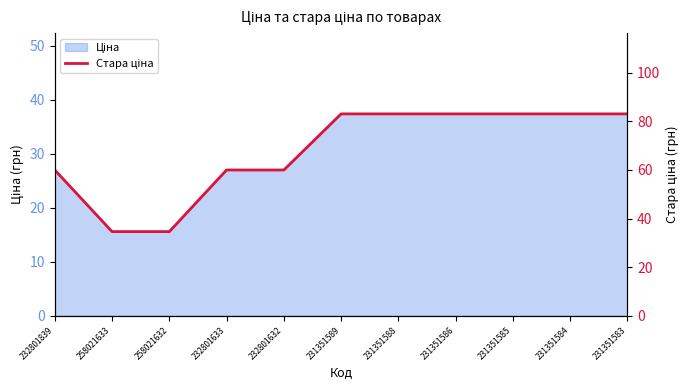

What is the sum of the values at 231351588 and 231351583?

166.1